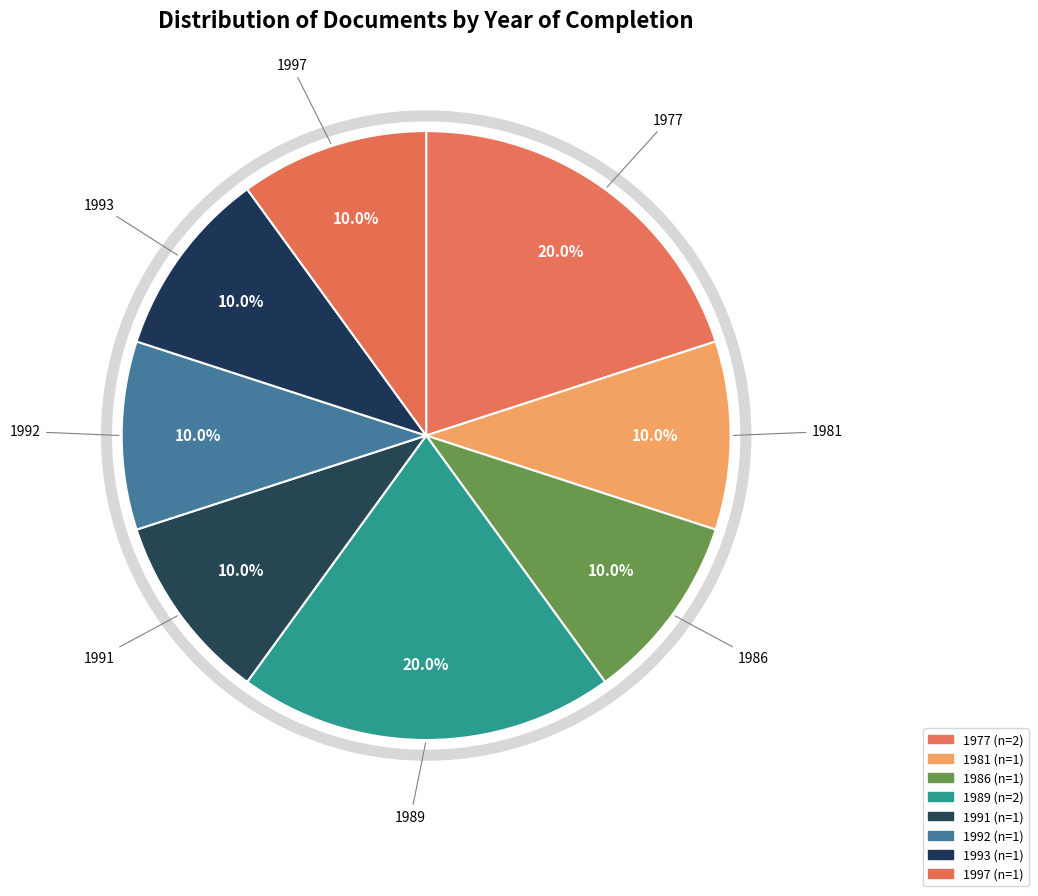

How many slices are in this pie chart?

8